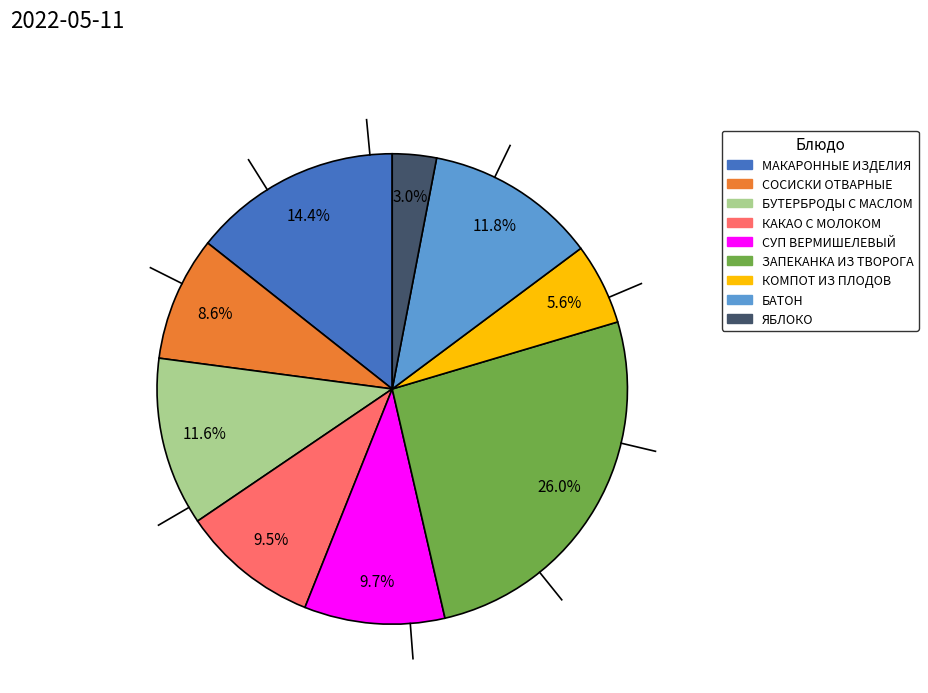

Is there any slice that represents more than half of the pie?

No